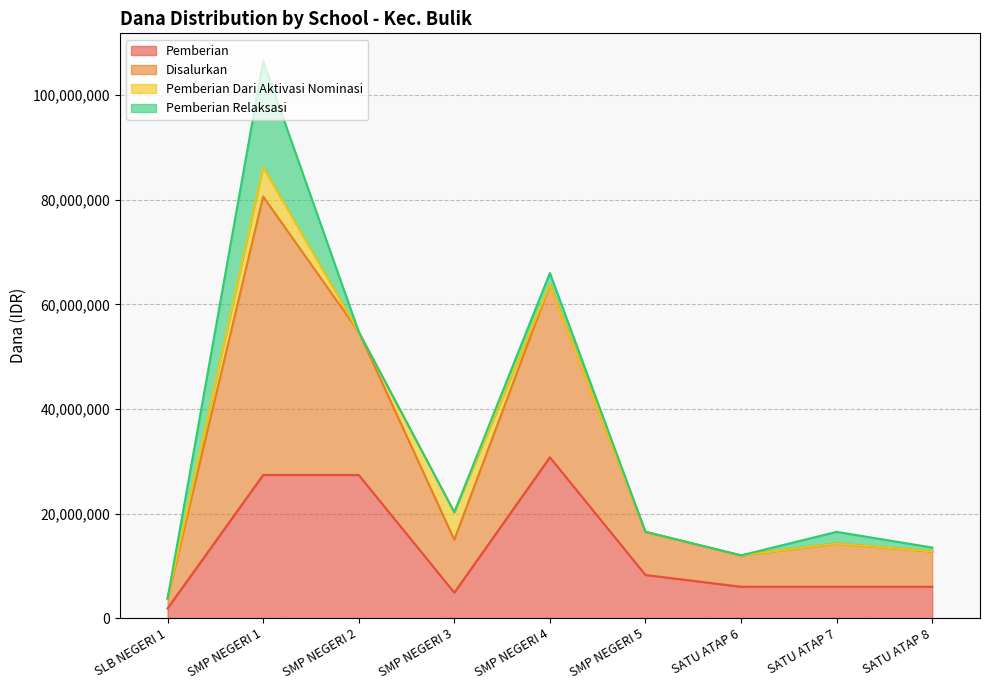

In Pemberian, how many points are higher than both neighbors (excluding endpoints)?

1